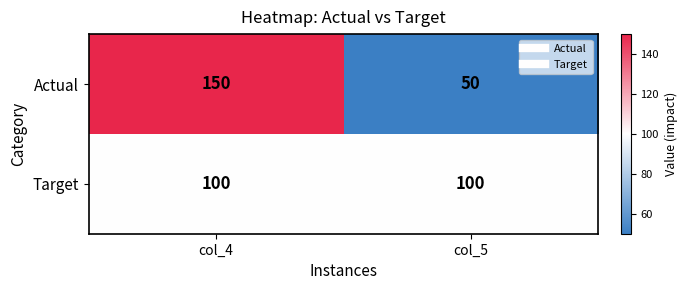

List the series in order of their peak value, lowest first.

Target, Actual